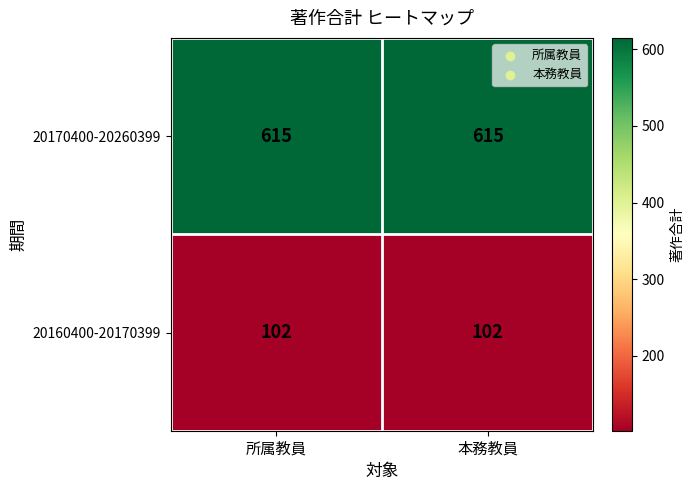

Reading left to right, what are all the values shown in this chart?

20170400-20260399: 所属教員=615	本務教員=615
20160400-20170399: 所属教員=102	本務教員=102